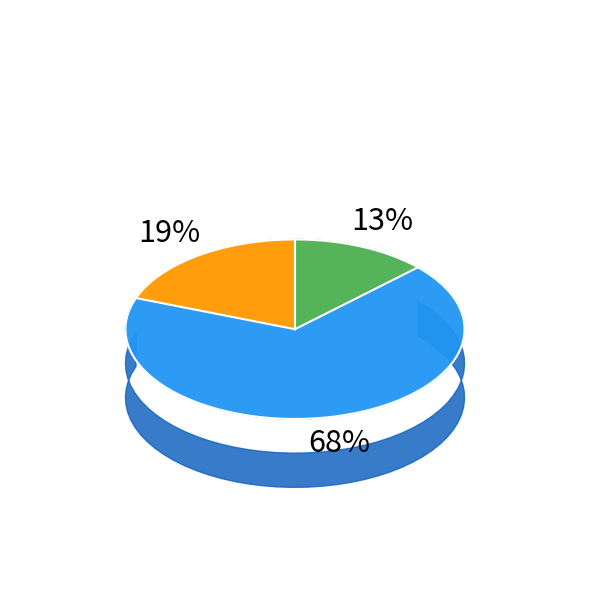

How many slices are in this pie chart?

3